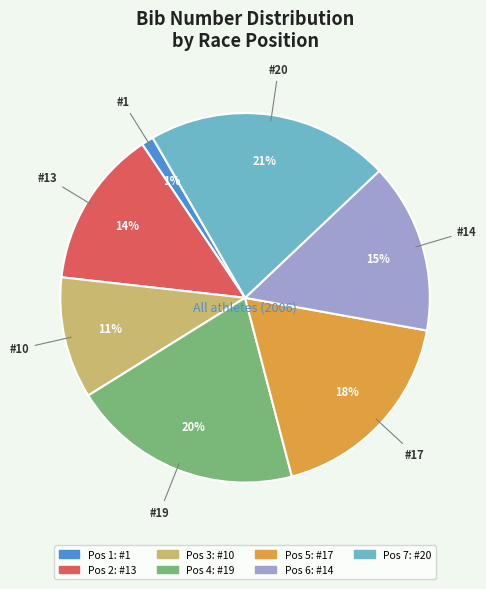

Is there any slice that represents more than half of the pie?

No